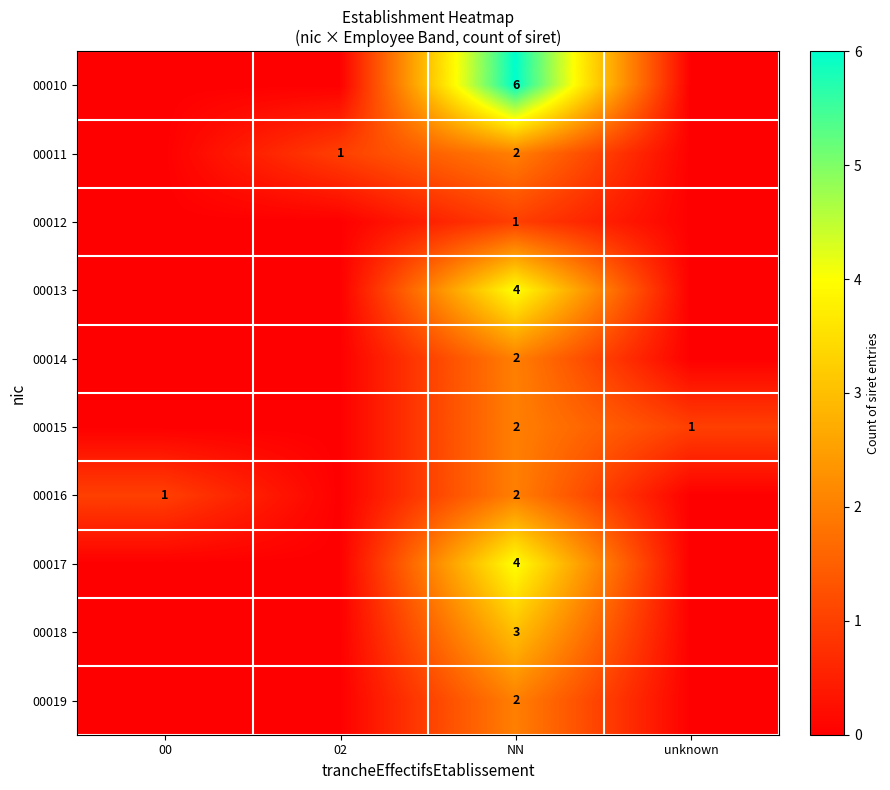

Is it true that 00017 equals 4 at NN?

True